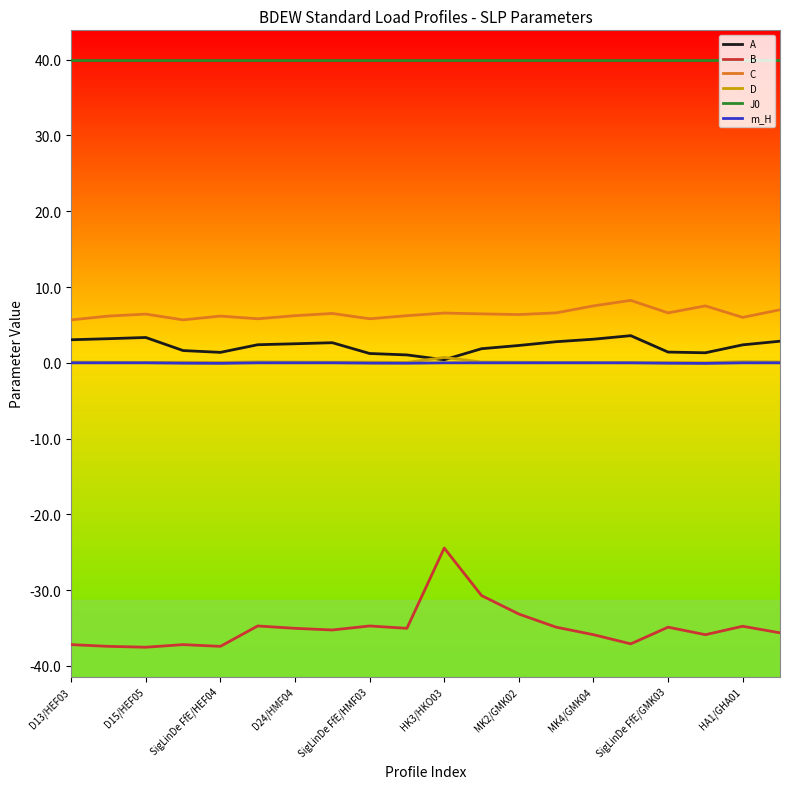

Which series has the largest range (max minus min)?

B